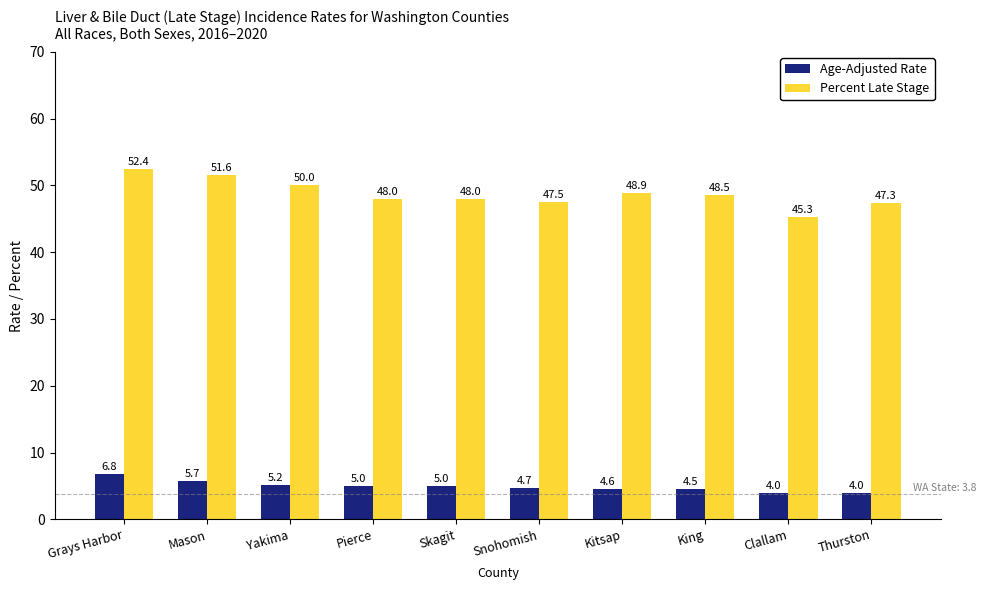

The Age-Adjusted Rate series shows 4.5 at King. True or false?

True